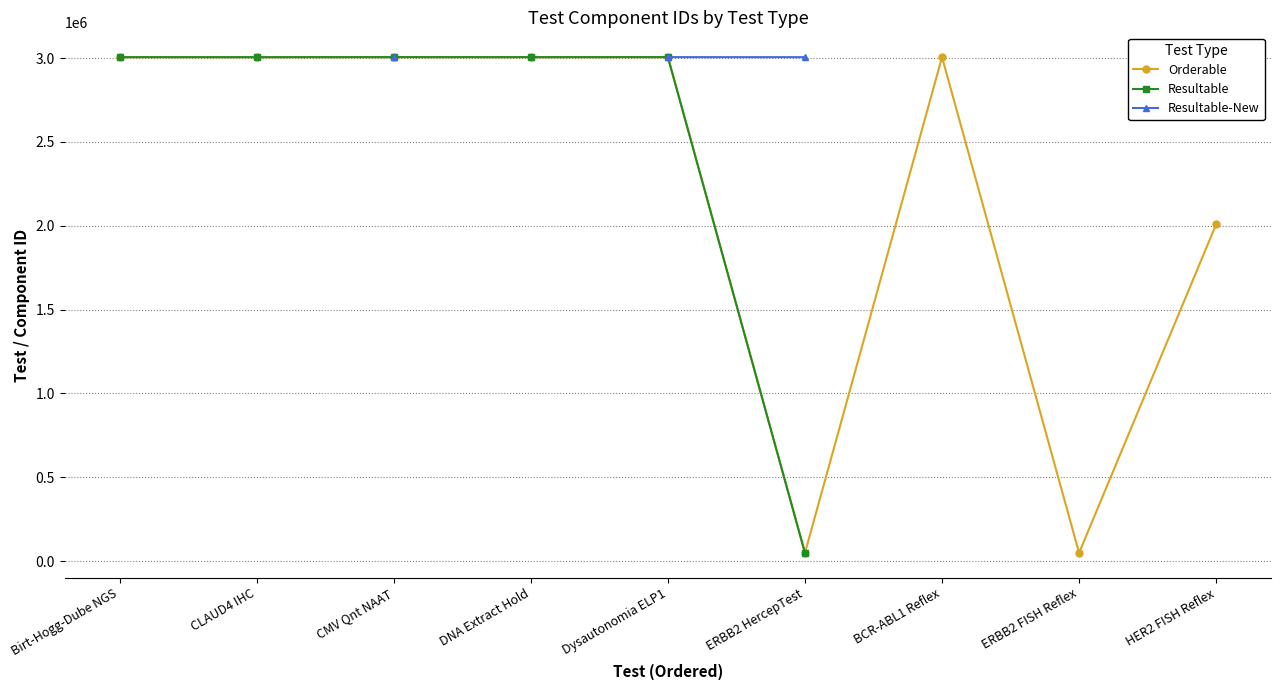

Is it true that Orderable equals 3005895 at CMV Qnt NAAT?

True